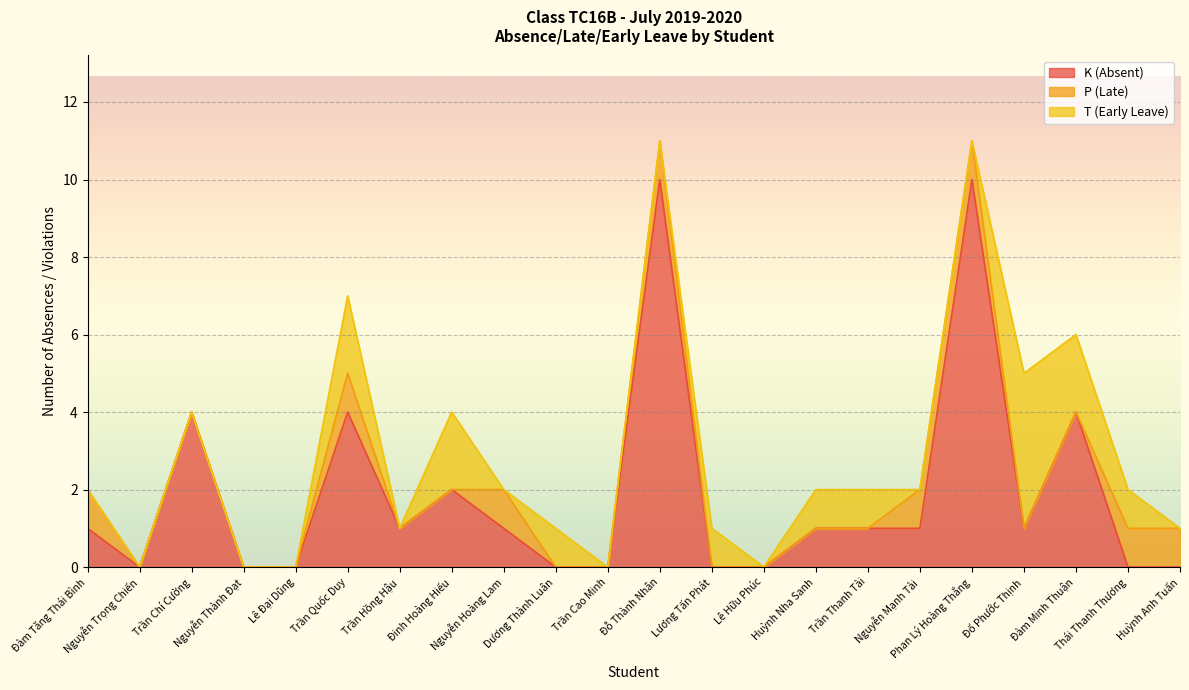

The value of P (Late) at Đỗ Thành Nhân is 0. True or false?

False